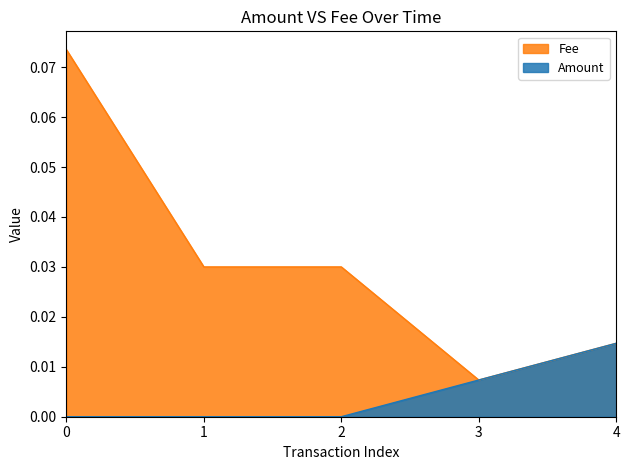

At which label does Amount reach its peak?

4